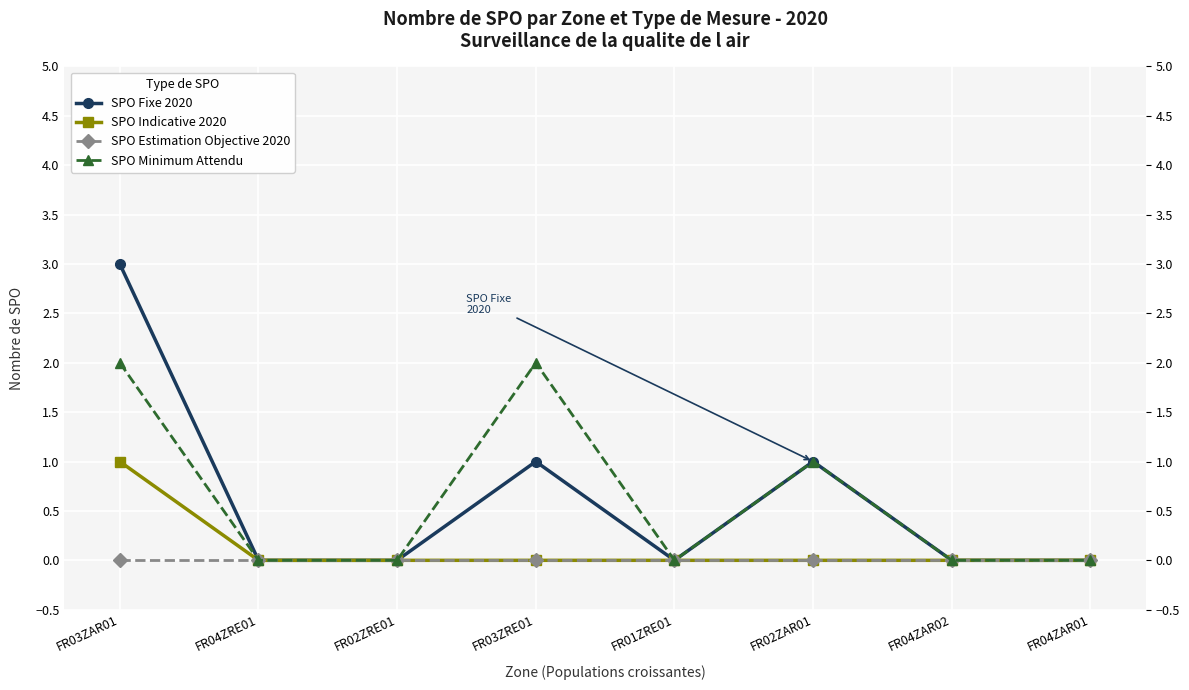

Reading right to left, extract all data points from this chart.

SPO Fixe 2020: 0	0	1	0	1	0	0	3
SPO Indicative 2020: 0	0	0	0	0	0	0	1
SPO Estimation Objective 2020: 0	0	0	0	0	0	0	0
SPO Minimum Attendu: 0	0	1	0	2	0	0	2